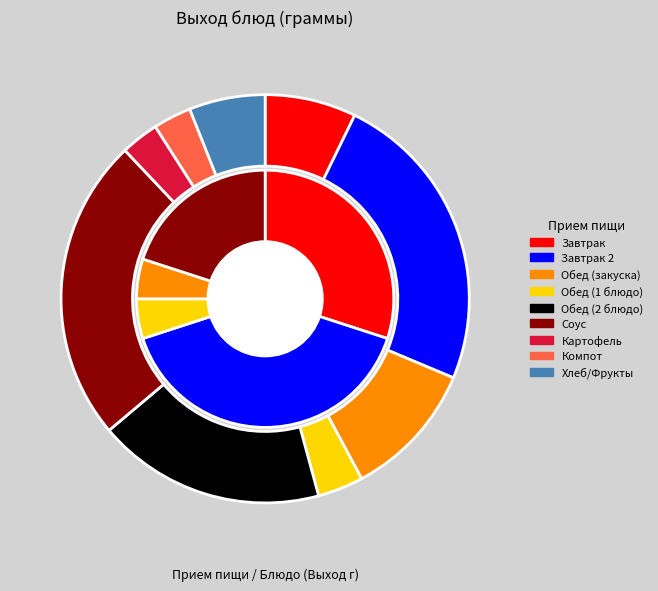

How many slices are in this pie chart?

14